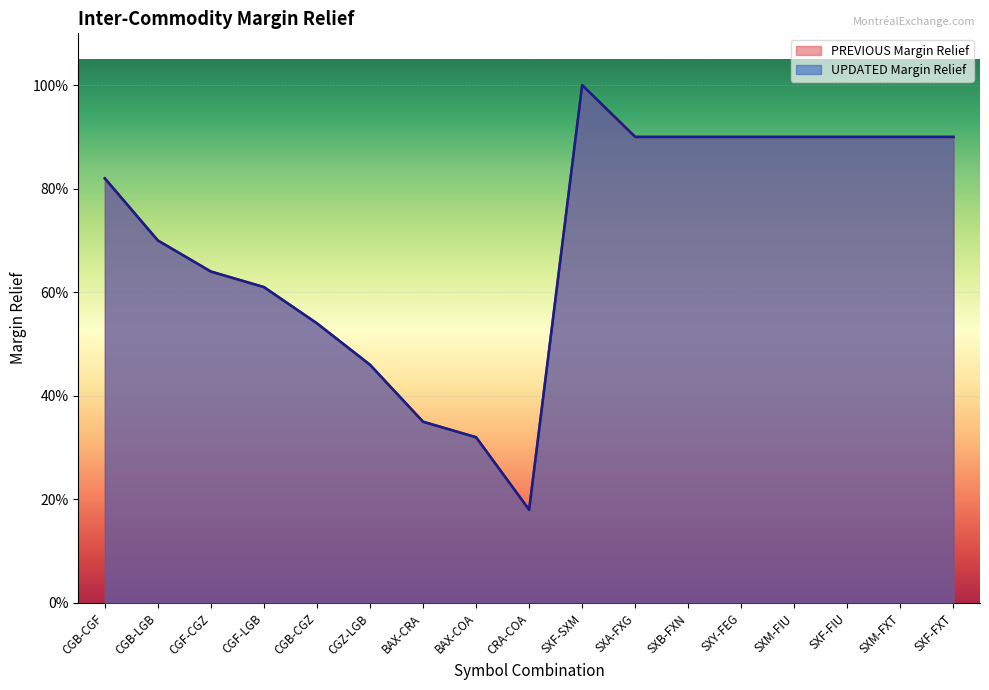

Which category has the highest value in the PREVIOUS Margin Relief series?

SXF-SXM